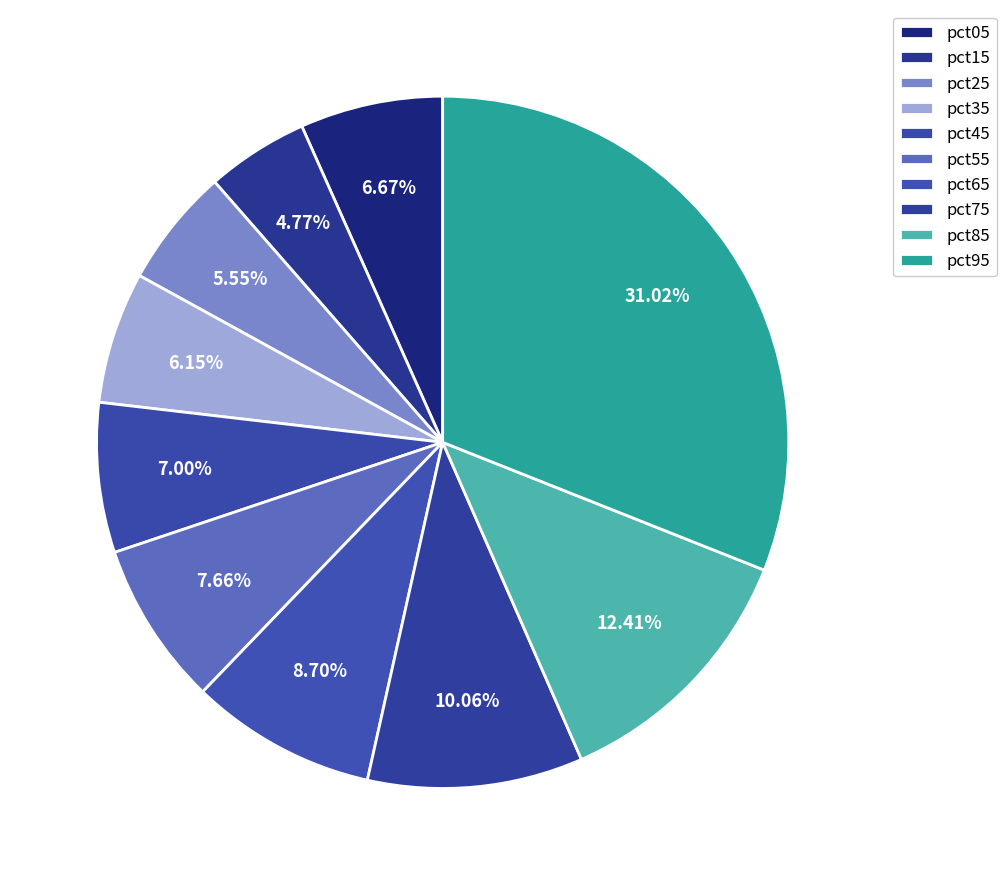

To the nearest percent, what is the combined percentage of pct15 and pct85?

17%